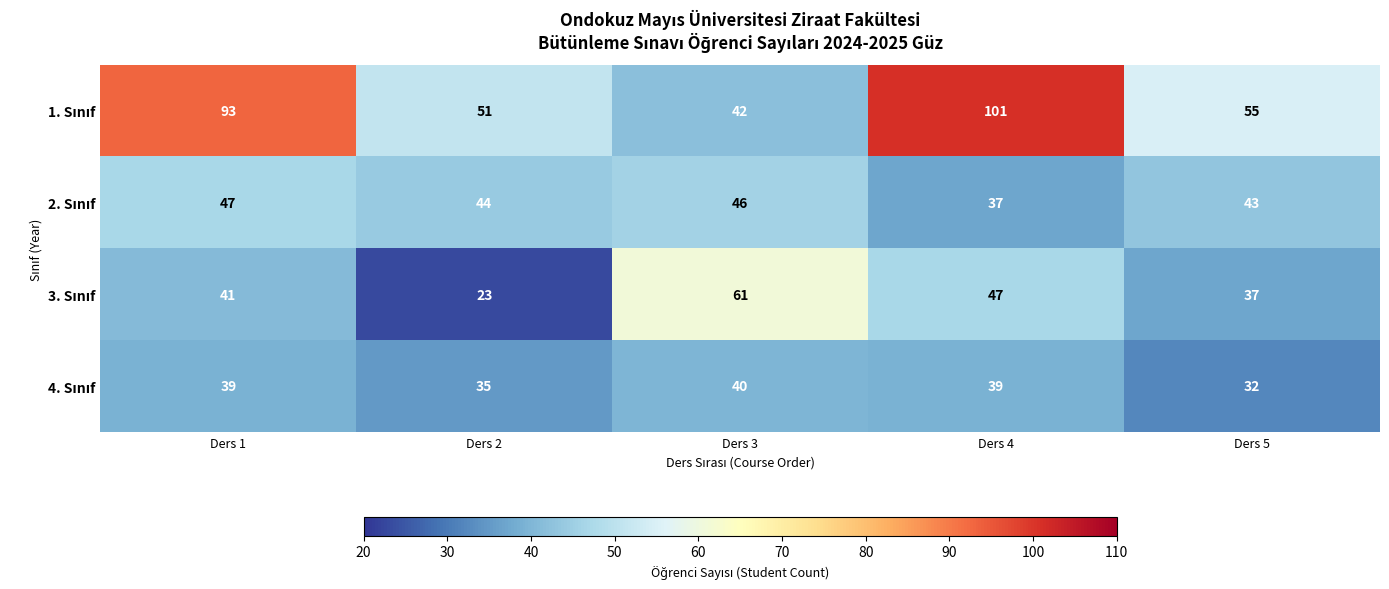

At which category is the sum across all series the highest?

Ders 4